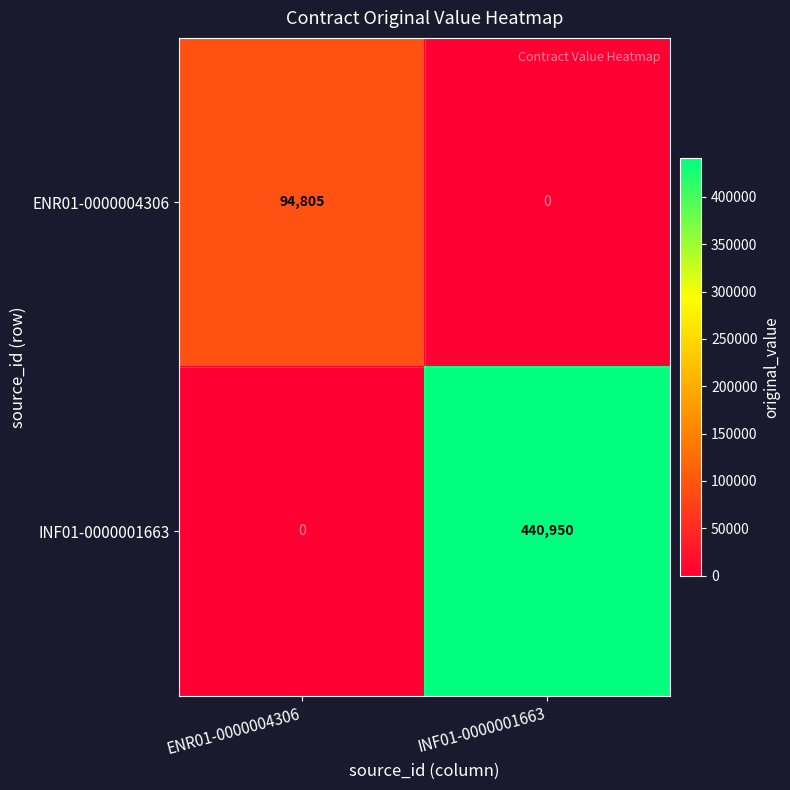

At which label is ENR01-0000004306 closest to 47402?

INF01-0000001663